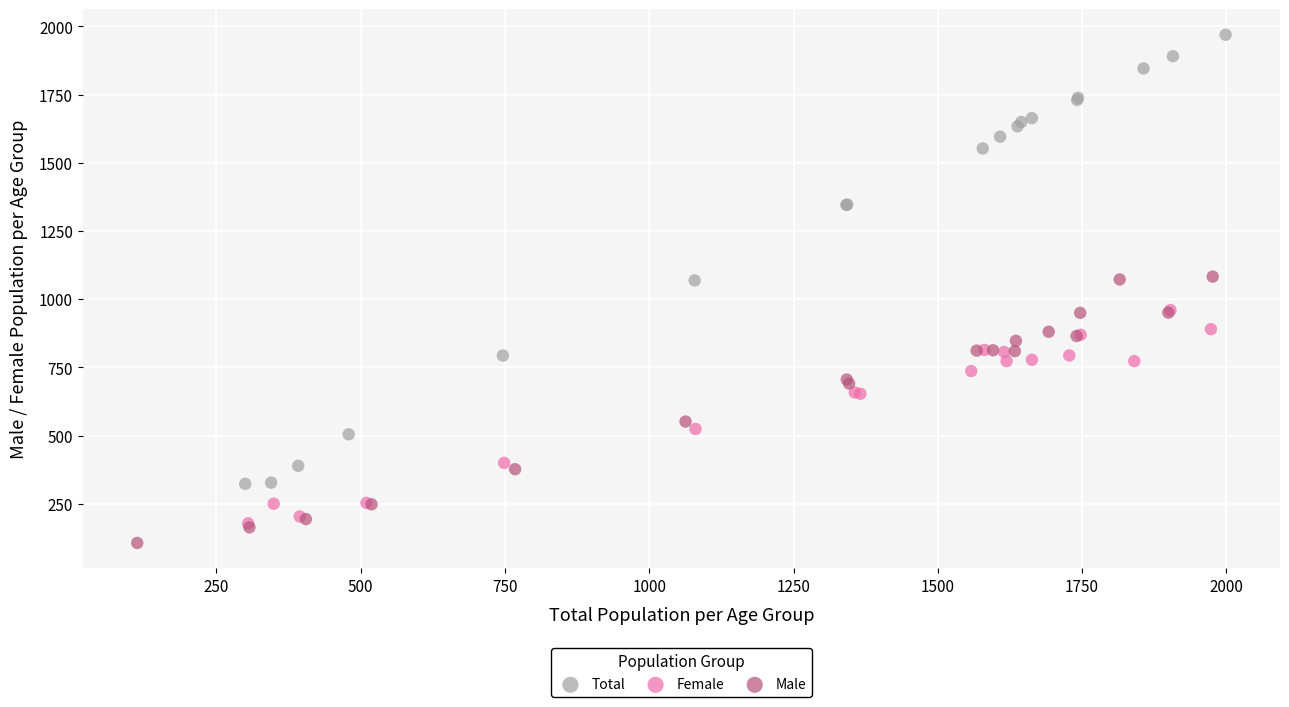

Which series contains the lowest Y value?

Male